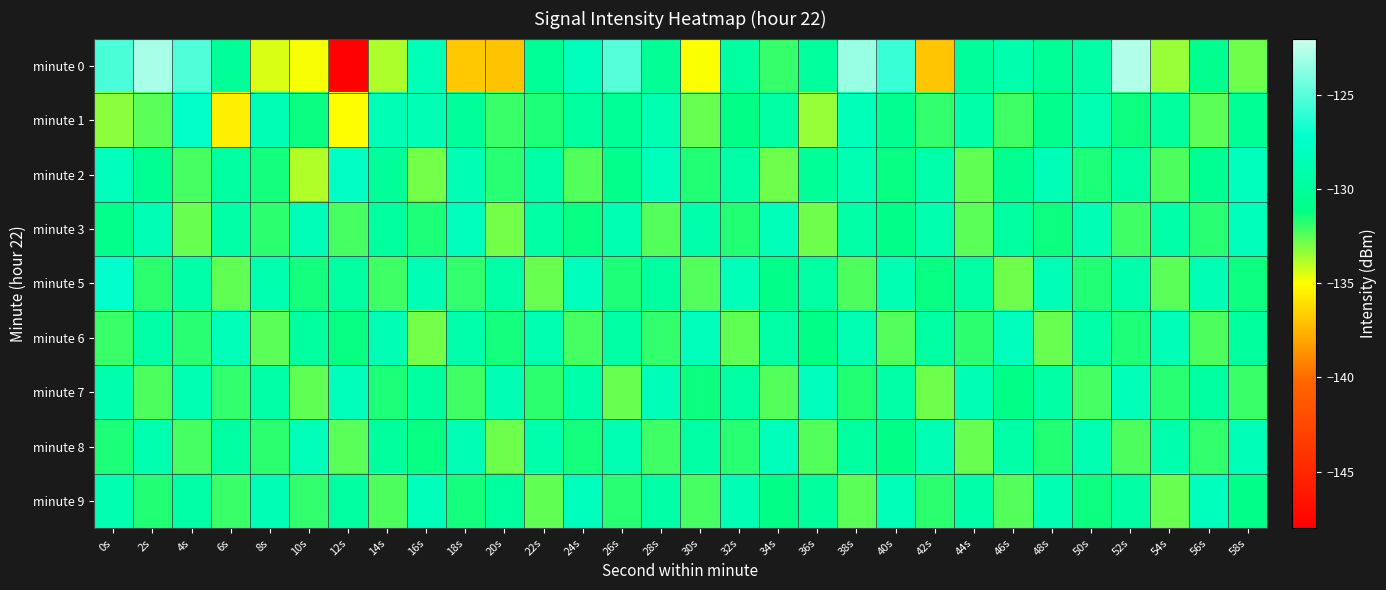

Rank the series by their maximum value, from highest to lowest.

minute 0, minute 5, minute 1, minute 2, minute 9, minute 3, minute 6, minute 7, minute 8